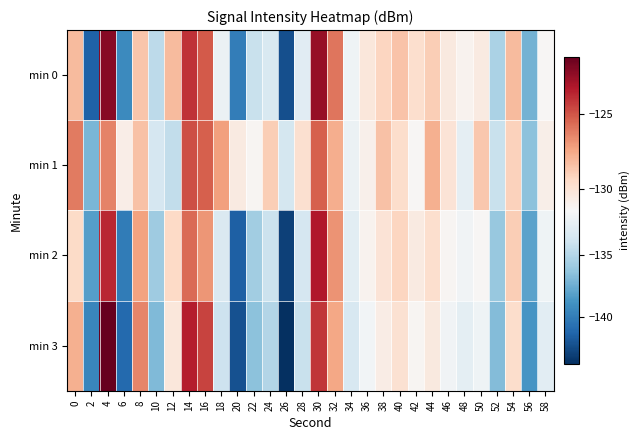

Which series has the largest total across all categories?

min 1